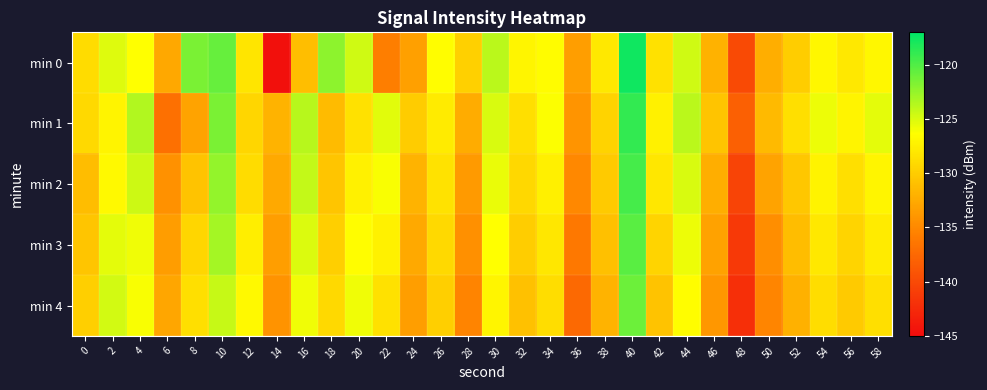

Reading left to right, list all the values displayed in this chart.

min 0: 0=-128.9	2=-125.2	4=-126.4	6=-132.7	8=-121.6	10=-120.7	12=-128.2	14=-144.6	16=-131.1	18=-122.2	20=-124.6	22=-135.7	24=-133.3	26=-126.4	28=-129.7	30=-123.8	32=-127.0	34=-126.5	36=-133.3	38=-128.0	40=-117.6	42=-128.6	44=-124.6	46=-132.0	48=-139.9	50=-132.2	52=-129.9	54=-126.9	56=-128.0	58=-126.9
min 1: 0=-129.1	2=-127.1	4=-123.5	6=-136.9	8=-133.0	10=-121.6	12=-129.3	14=-131.8	16=-123.8	18=-131.2	20=-128.5	22=-125.3	24=-130.1	26=-127.8	28=-132.4	30=-124.9	32=-128.7	34=-126.2	36=-134.1	38=-129.5	40=-118.9	42=-127.3	44=-123.8	46=-130.6	48=-138.2	50=-131.4	52=-128.6	54=-125.7	56=-127.1	58=-125.4
min 2: 0=-131.2	2=-126.8	4=-124.5	6=-134.3	8=-130.7	10=-122.4	12=-128.9	14=-132.6	16=-124.2	18=-130.5	20=-127.3	22=-126.1	24=-131.8	26=-128.4	28=-133.7	30=-125.6	32=-129.2	34=-127.4	36=-135.0	38=-130.2	40=-119.6	42=-128.1	44=-124.9	46=-132.3	48=-140.5	50=-133.0	52=-130.4	54=-127.2	56=-128.6	58=-127.0
min 3: 0=-130.5	2=-125.4	4=-125.8	6=-133.5	8=-129.3	10=-123.1	12=-127.6	14=-133.4	16=-125.0	18=-129.8	20=-126.5	22=-127.3	24=-132.6	26=-129.1	28=-134.5	30=-126.3	32=-130.0	34=-128.1	36=-136.2	38=-131.0	40=-120.3	42=-129.4	44=-125.7	46=-133.1	48=-141.3	50=-134.6	52=-131.2	54=-128.0	56=-129.4	58=-127.8
min 4: 0=-129.8	2=-124.7	4=-126.1	6=-132.8	8=-128.6	10=-124.3	12=-126.8	14=-134.2	16=-125.8	18=-129.1	20=-125.8	22=-128.5	24=-133.4	26=-129.8	28=-135.3	30=-127.0	32=-130.8	34=-128.8	36=-137.4	38=-131.8	40=-121.0	42=-130.7	44=-126.5	46=-133.9	48=-142.1	50=-135.2	52=-132.0	54=-128.8	56=-130.2	58=-128.6